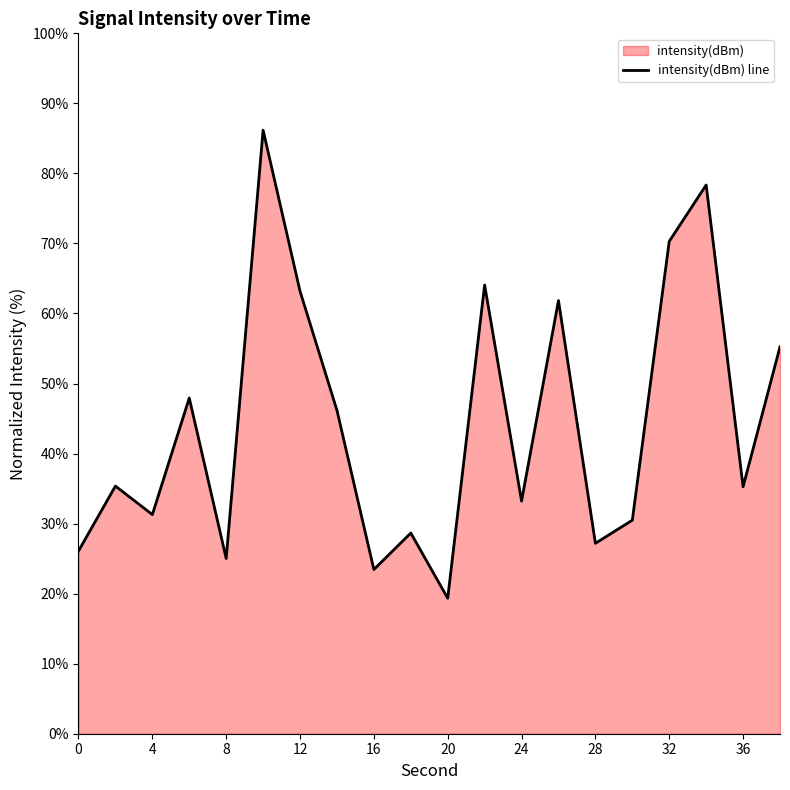

The chart shows a value of 35.3 at 36. True or false?

True